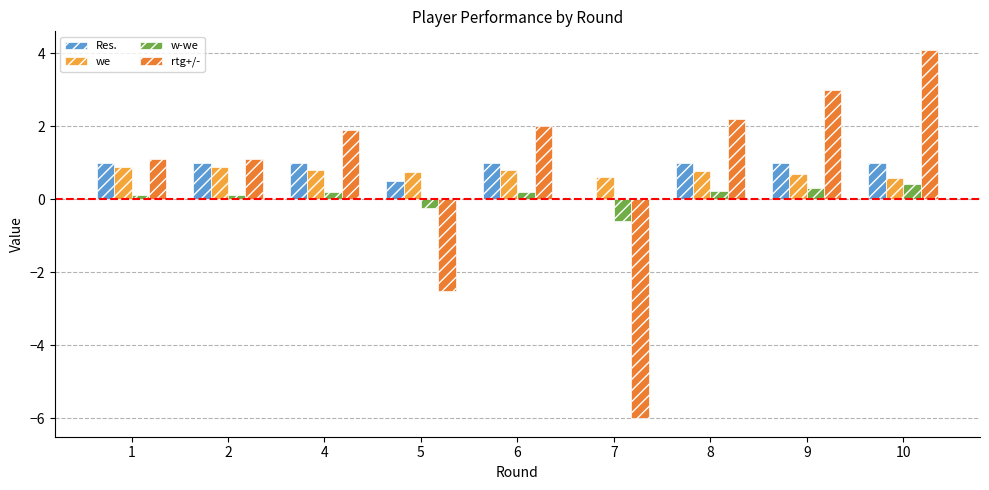

The Res. series shows 1.0 at 10. True or false?

True